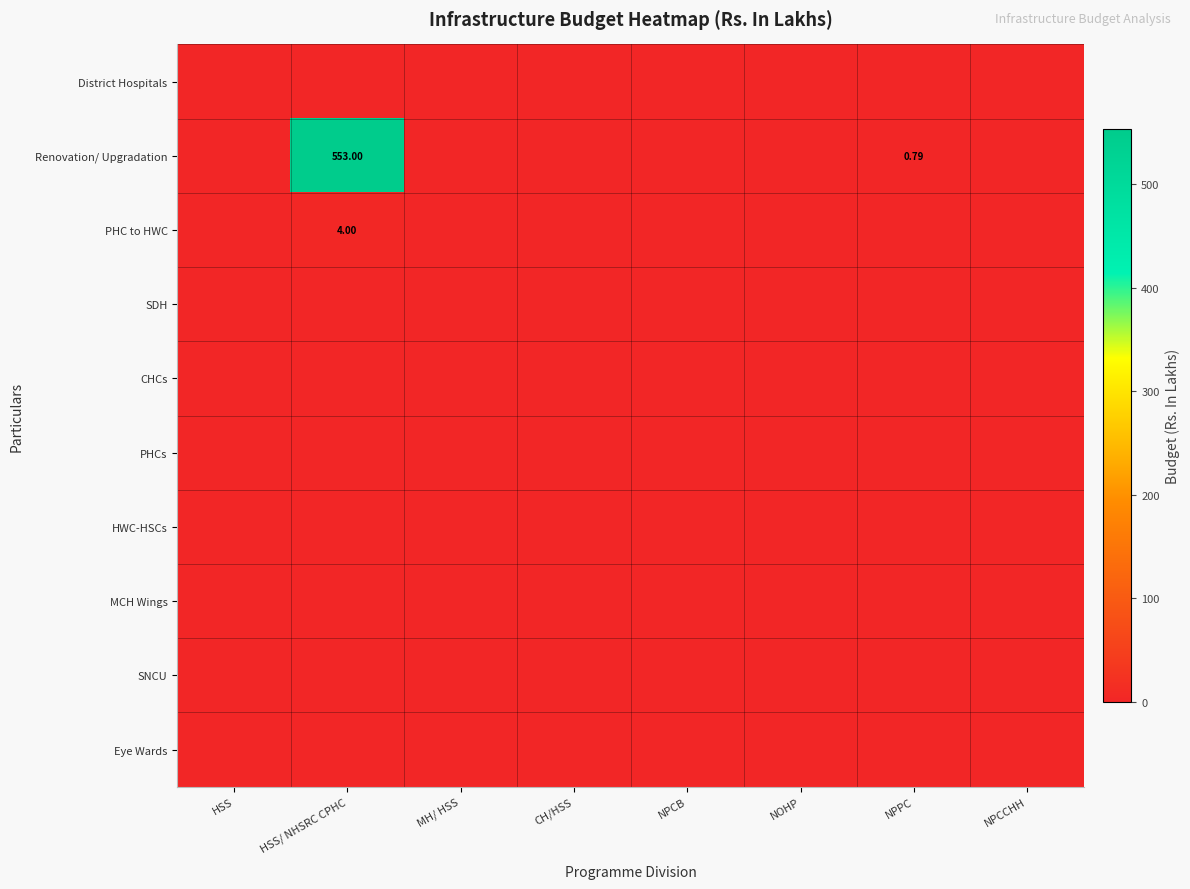

Which series has the largest total across all categories?

Renovation/ Upgradation